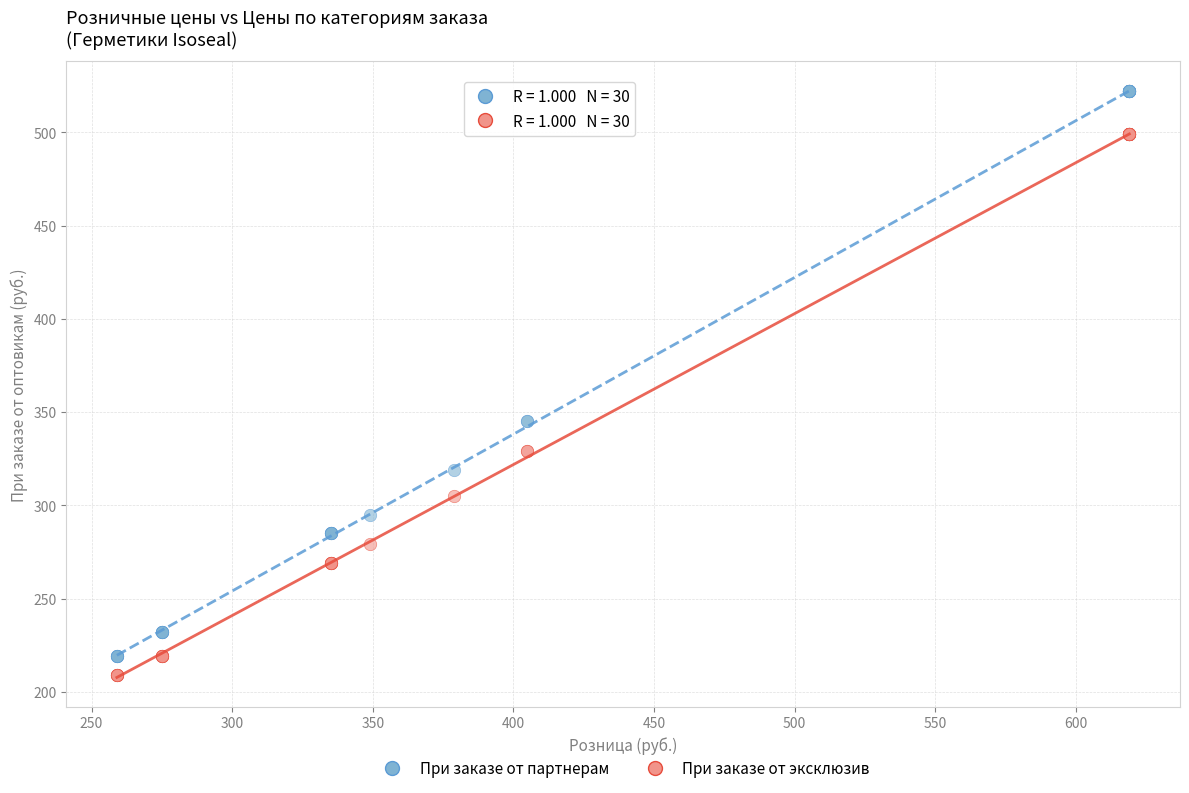

Which series reaches the maximum Y coordinate?

При заказе от партнерам